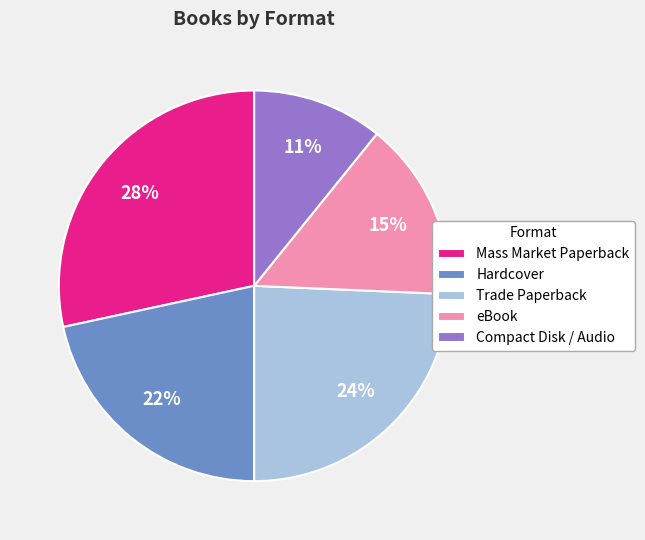

What percentage is the eBook slice, to the nearest percent?

15%